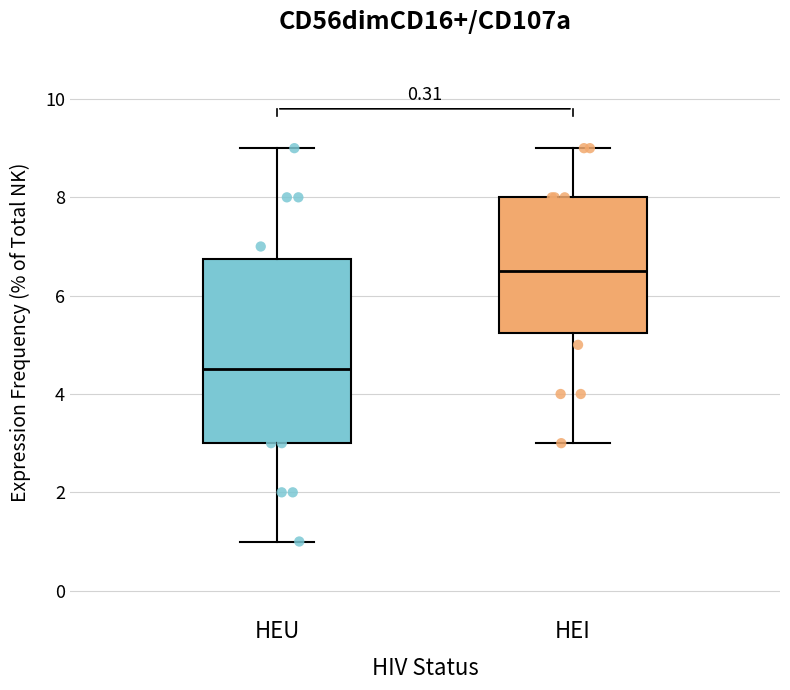

Reading left to right, transcribe this box plot: for each box, give where its median line is, the range the box spans, and where its two whiskers end, as read against the y-axis. The values are not printed on the chart, so give them approximately, as read against the axis.

HEU: median 4.6, box 3.0 to 6.8, whiskers 1.0 to 9.0
HEI: median 6.6, box 5.2 to 8.0, whiskers 3.0 to 9.0